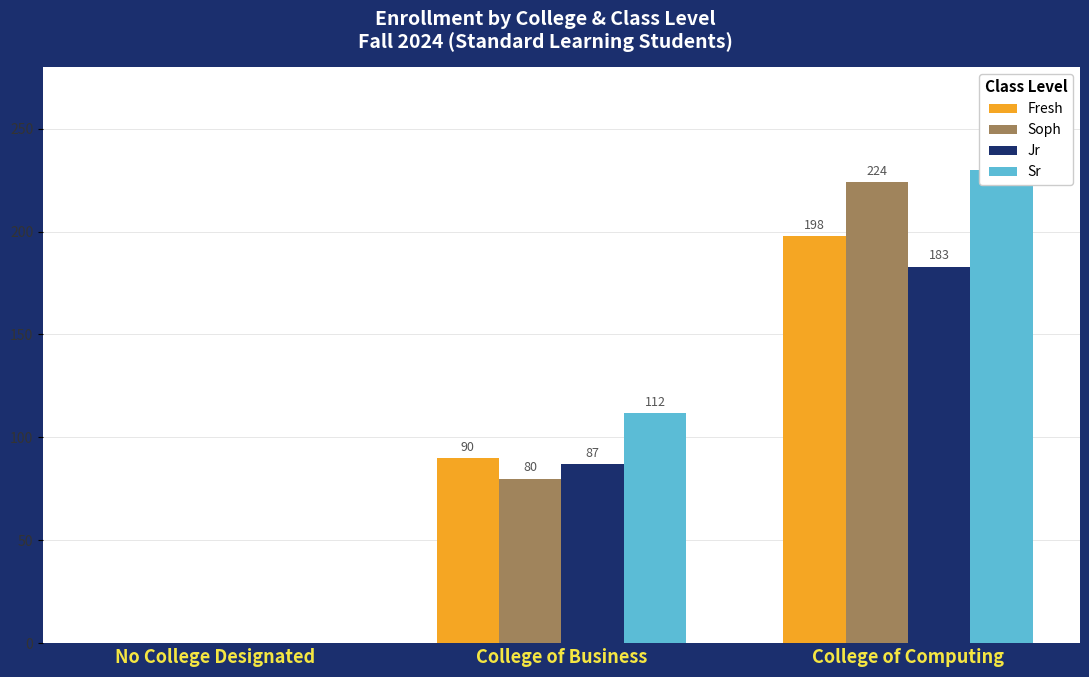

How many bars are there in each group?

4